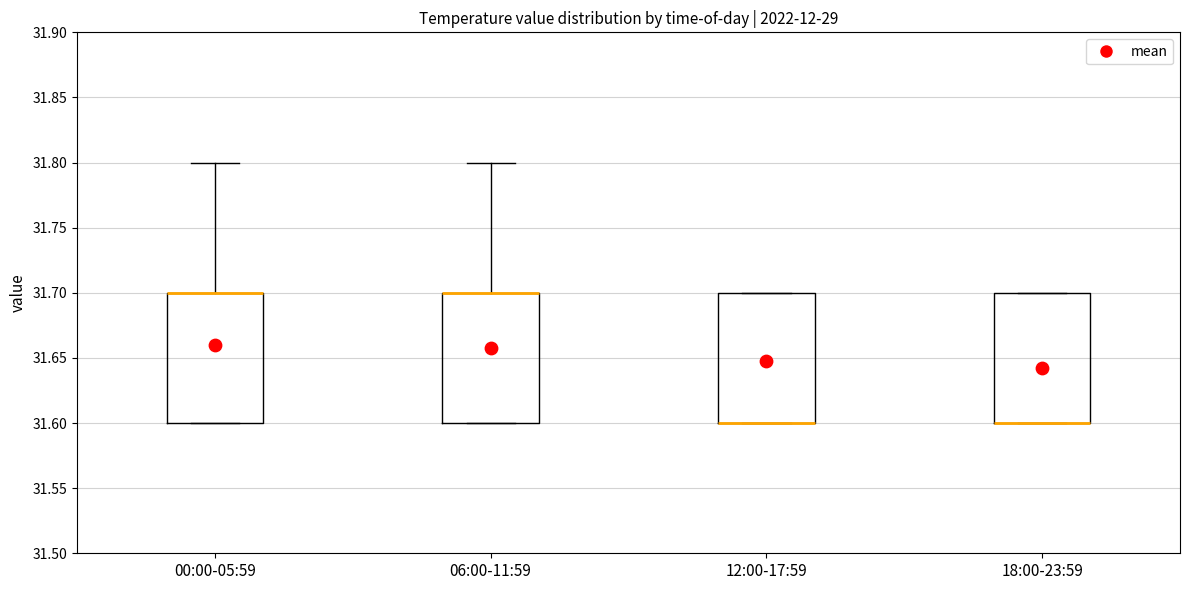

Where does the upper whisker of the box for 00:00-05:59 end on the y-axis? The values are not printed on the chart, so give them approximately, as read against the axis.

31.8